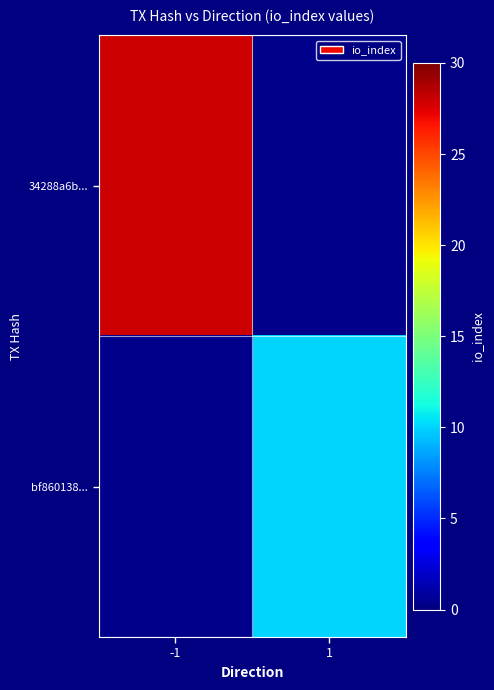

What is the maximum value shown in the chart?

28.0